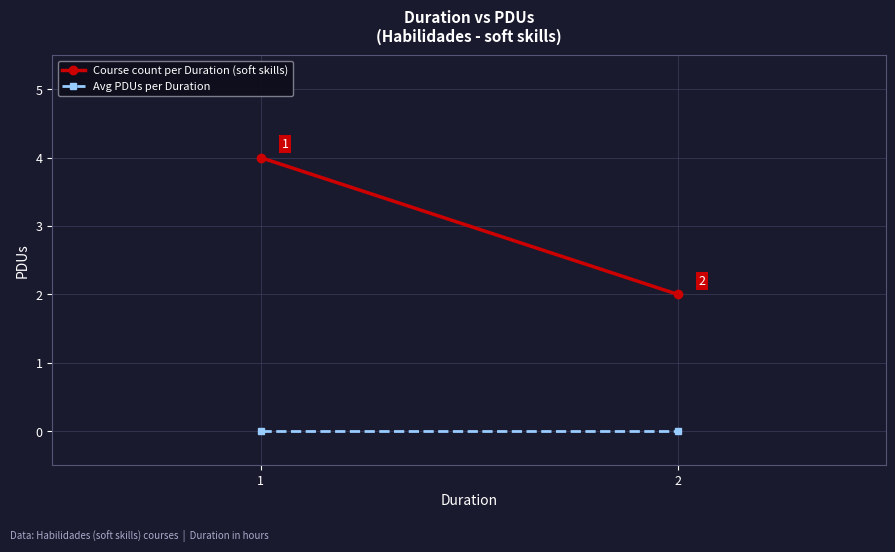

How many lines are shown in the chart?

2